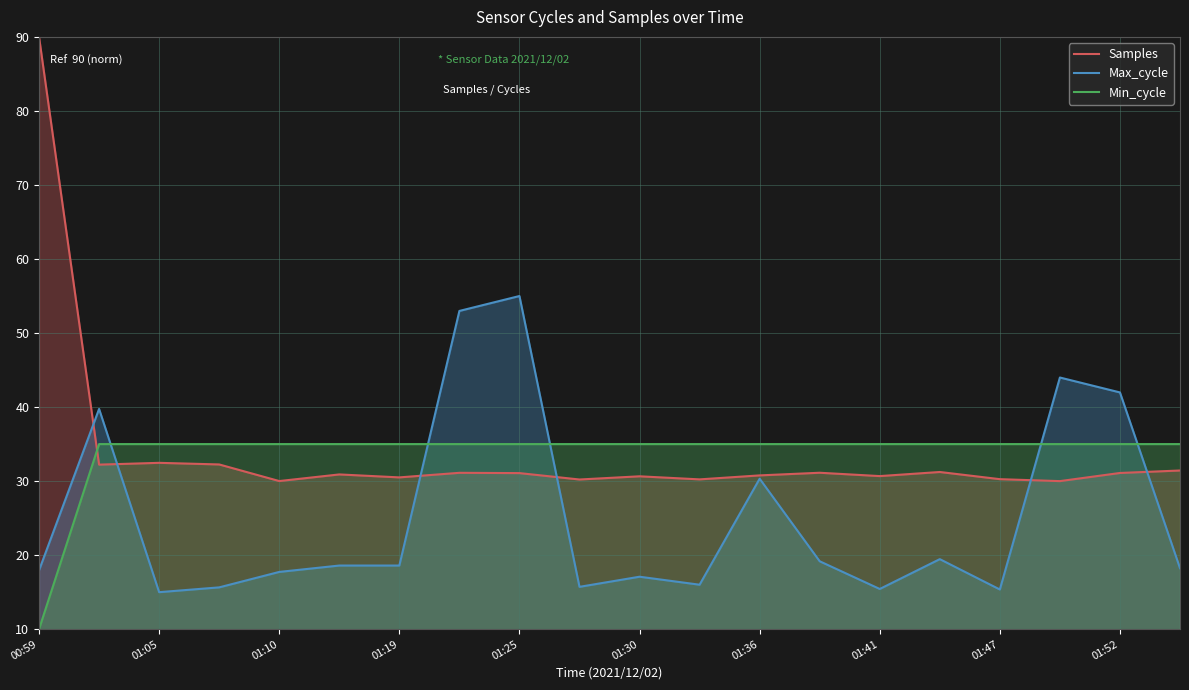

What is the maximum value for Min_cycle?

35.0